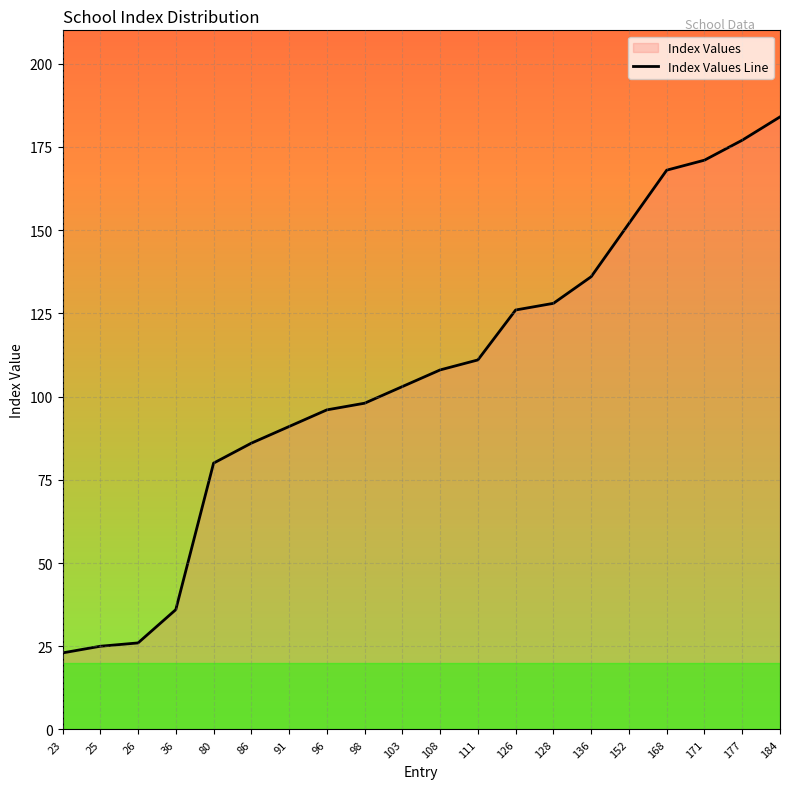

What is the difference between the maximum and minimum values?

161